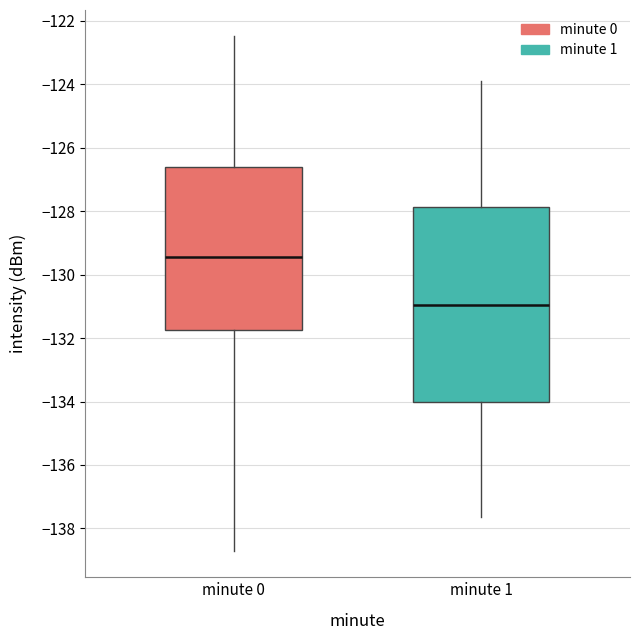

Reading left to right, transcribe this box plot: for each box, give where its median line is, the range the box spans, and where its two whiskers end, as read against the y-axis. The values are not printed on the chart, so give them approximately, as read against the axis.

minute 0: median -129.4, box -131.8 to -126.6, whiskers -138.8 to -122.4
minute 1: median -131.0, box -134.0 to -127.8, whiskers -137.6 to -123.8